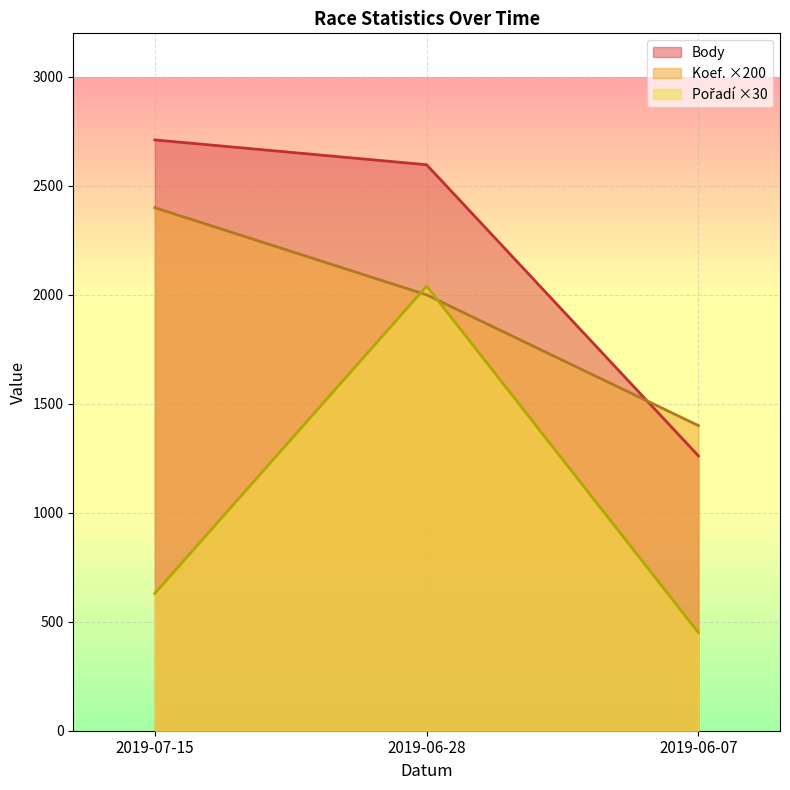

What is the minimum value shown in the chart?

450